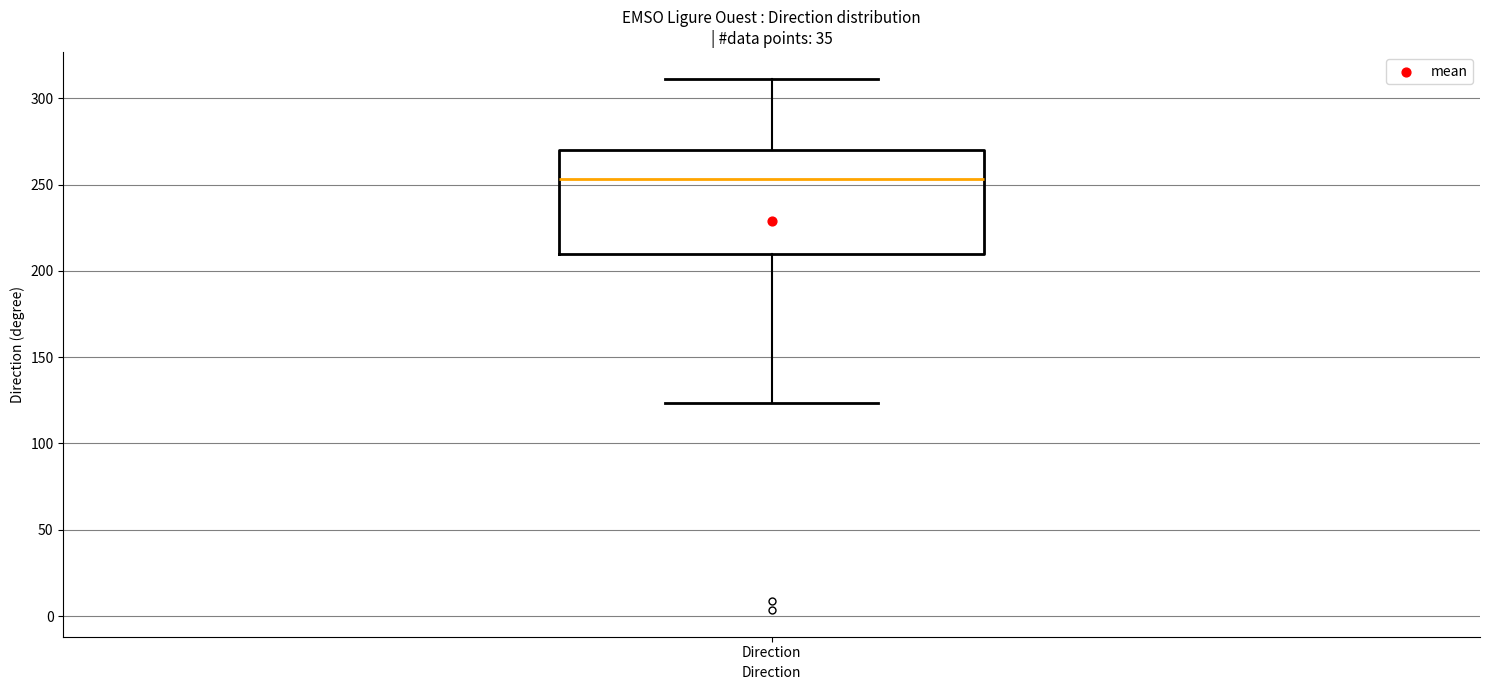

Read this box plot against the y-axis: the position of the median line, the range covered by the box, and the ends of both whiskers. The values are not printed on the chart, so give them approximately, as read against the axis.

median 255, box 210 to 270, whiskers 125 to 310